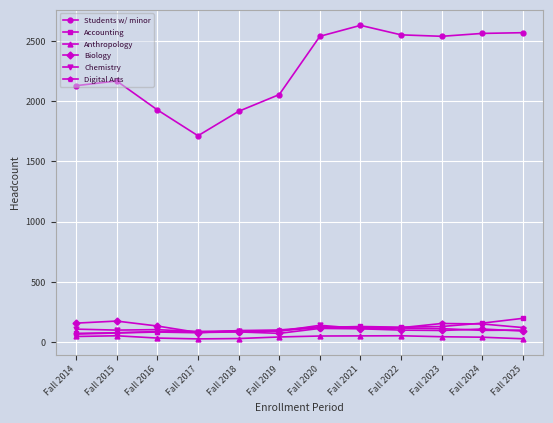

Which series has the largest total across all categories?

Students w/ minor